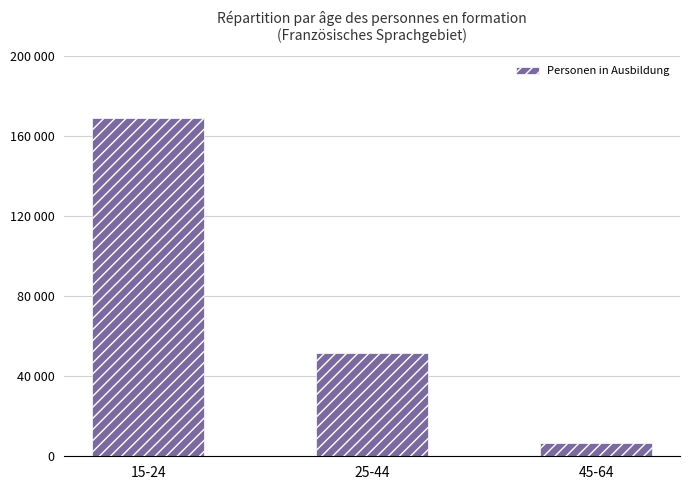

Reading right to left, transcribe all the data shown in this chart.

45-64=6427.6	25-44=51576.2	15-24=169077.3